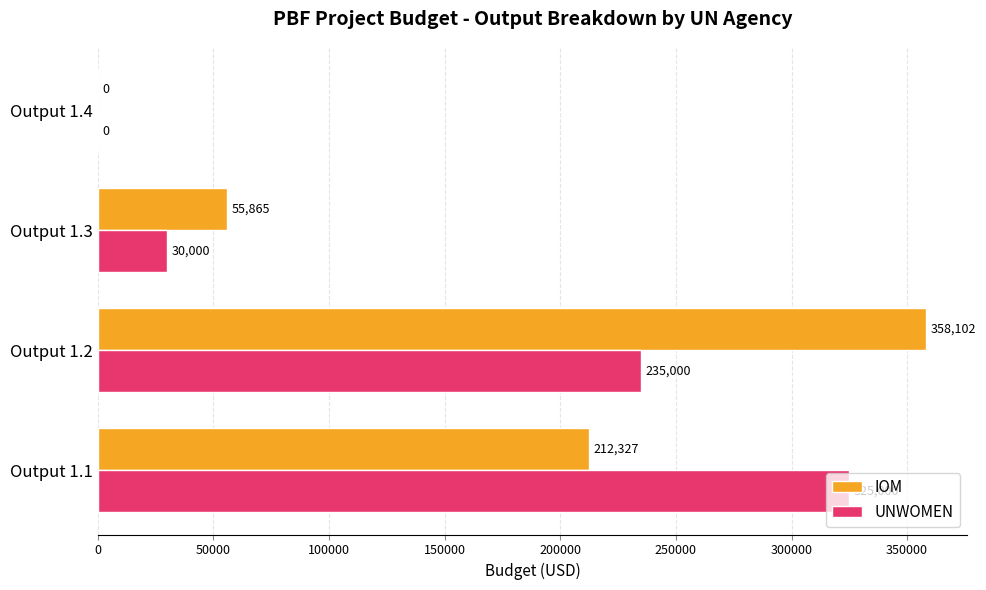

True or false: IOM has a value of 358101.8 at Output 1.2.

True